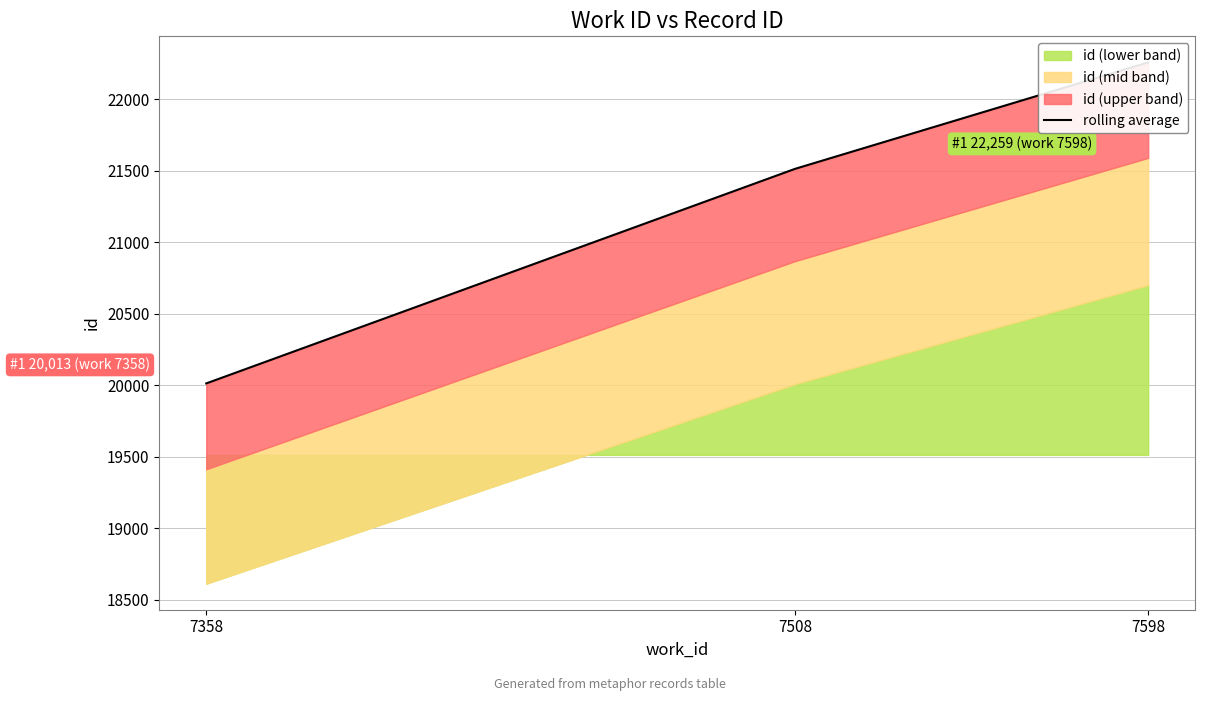

What is the average value?

21262